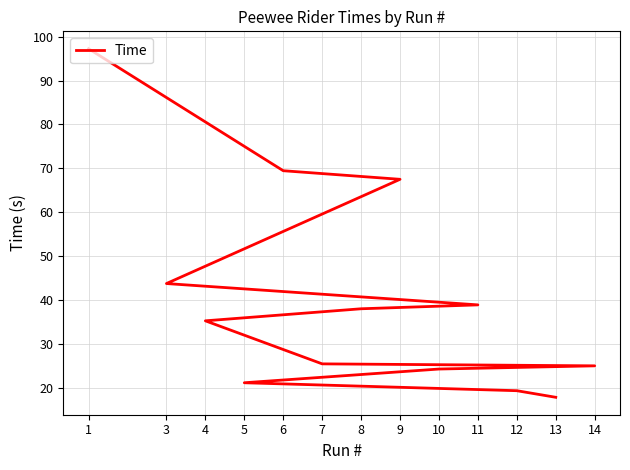

Rank the categories by value from lowest to highest.

13, 12, 5, 10, 14, 7, 4, 8, 11, 3, 9, 6, 1